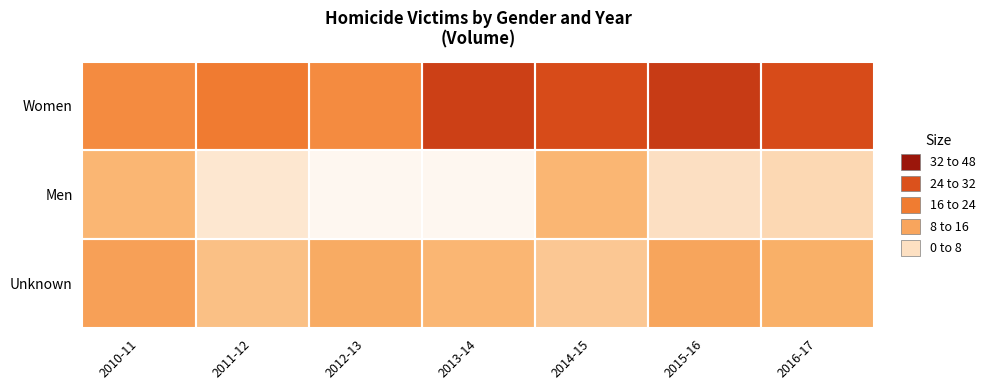

List the series in order of their peak value, lowest first.

Men, Unknown, Women